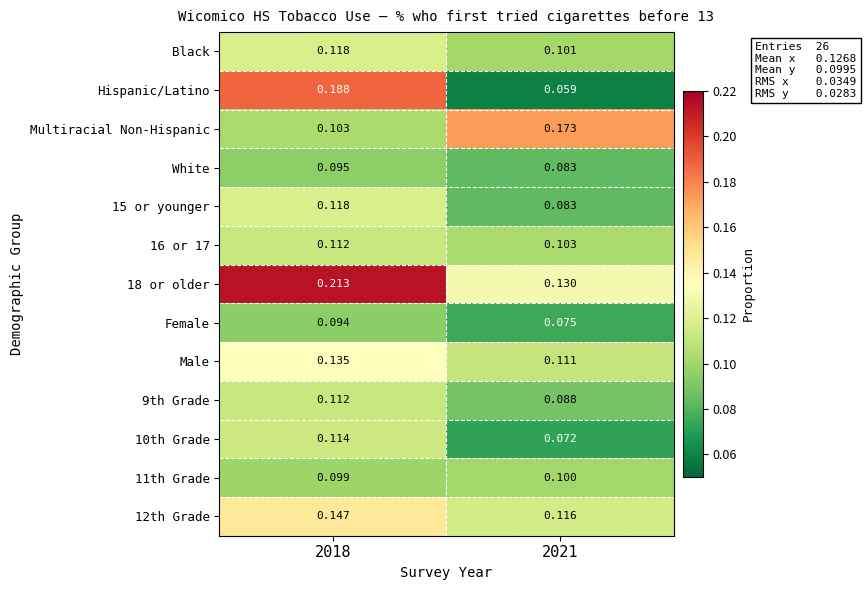

Which category has the lowest value across all series?

2021